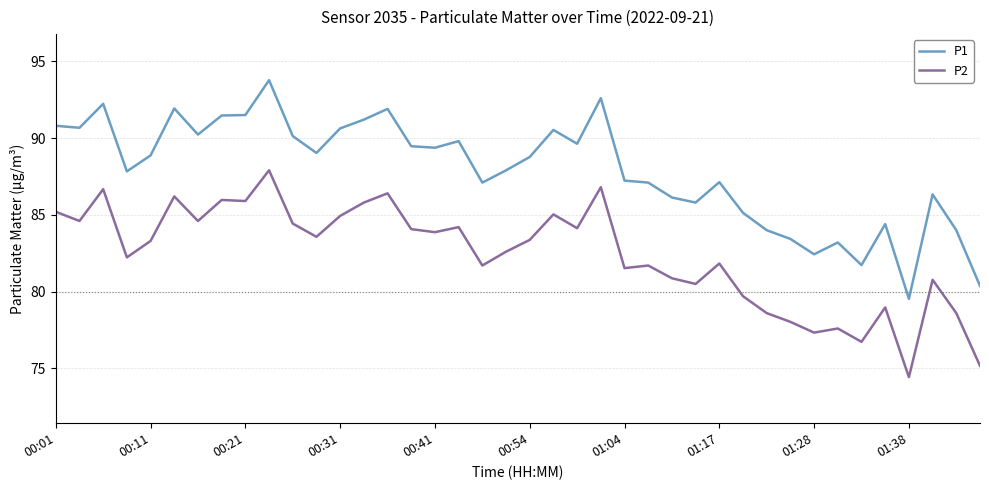

True or false: P2 and P1 cross at least once.

False